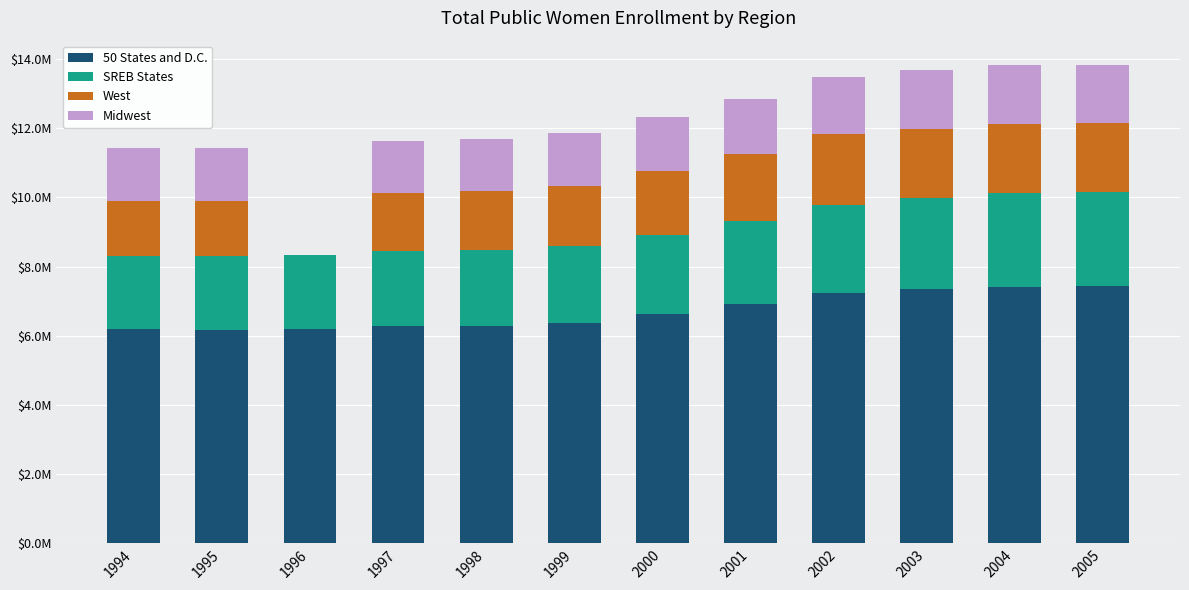

What are all the series names shown in the legend?

50 States and D.C., SREB States, West, Midwest